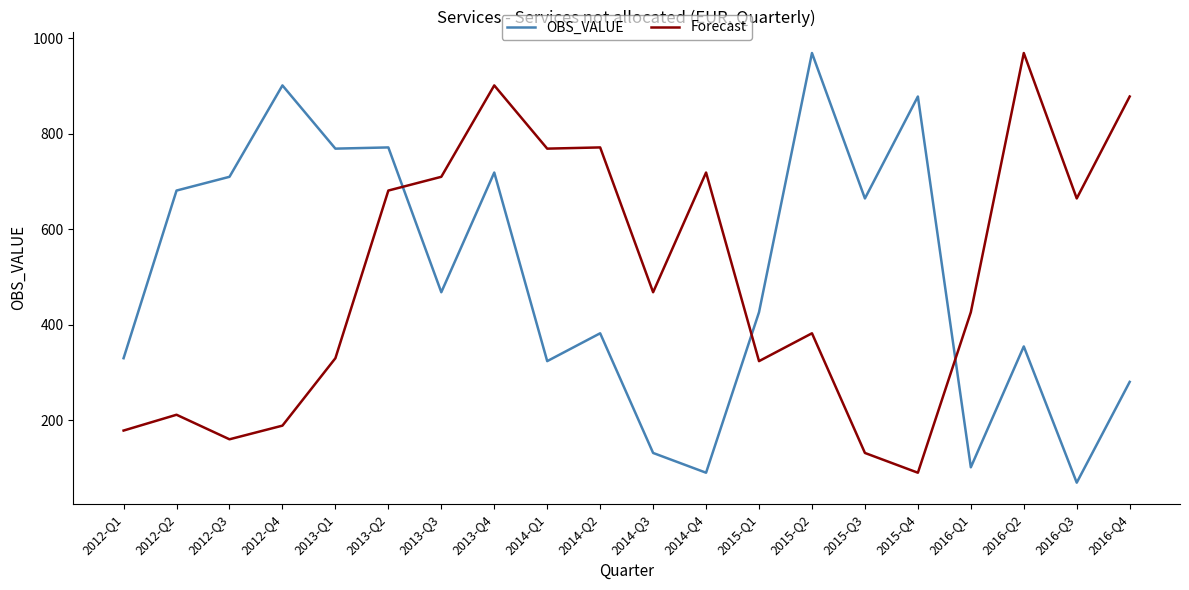

How many values in the Forecast series are below 467?

10